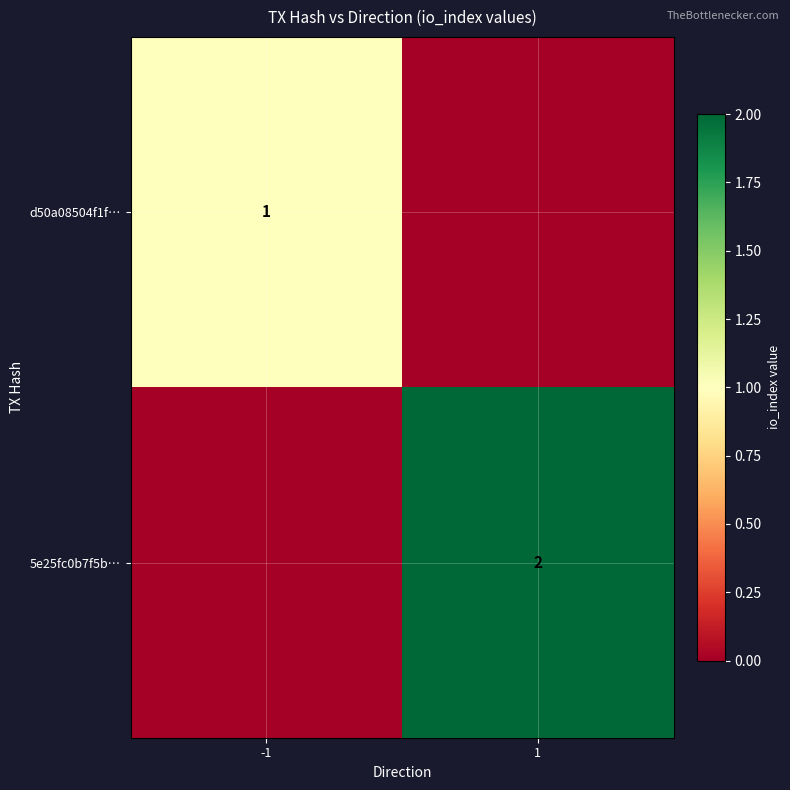

The value of d50a08504f1f… at -1 is 1. True or false?

True